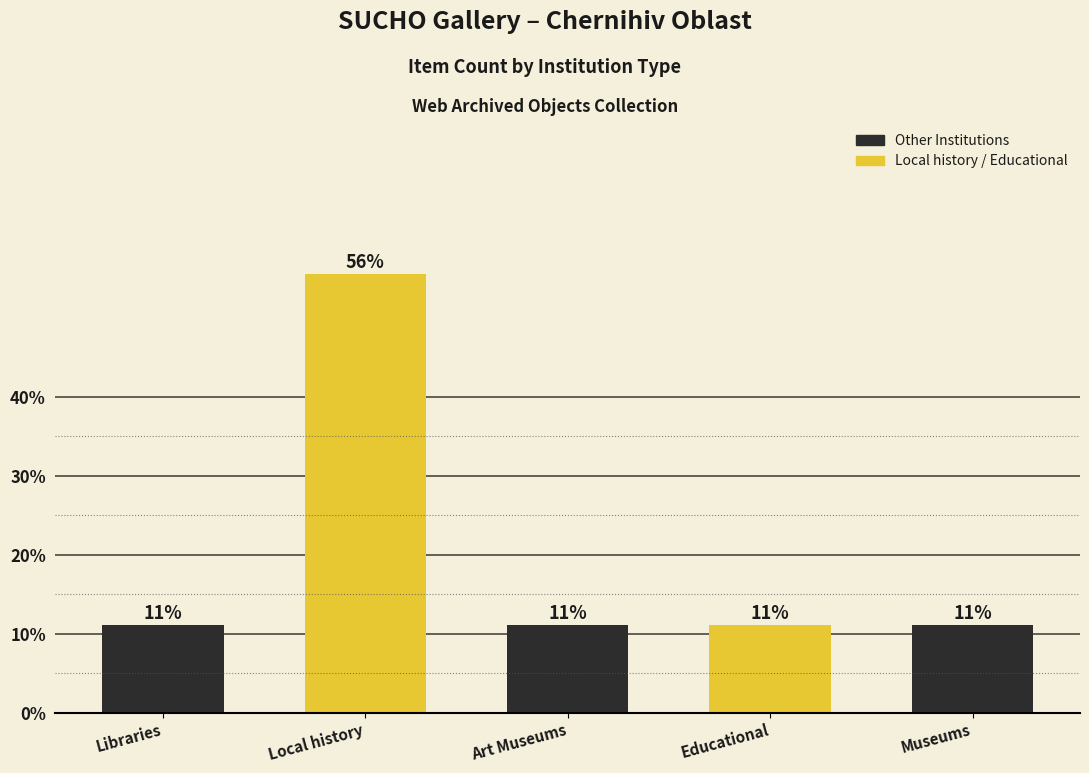

What is the ratio of the value at Art Museums to the value at Museums?

1.0